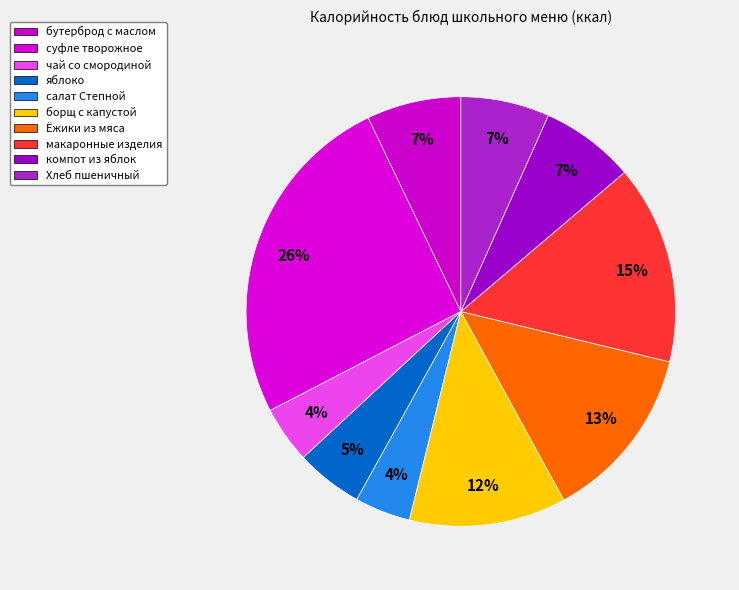

To the nearest percent, what is the combined percentage of яблоко and салат Степной?

9%